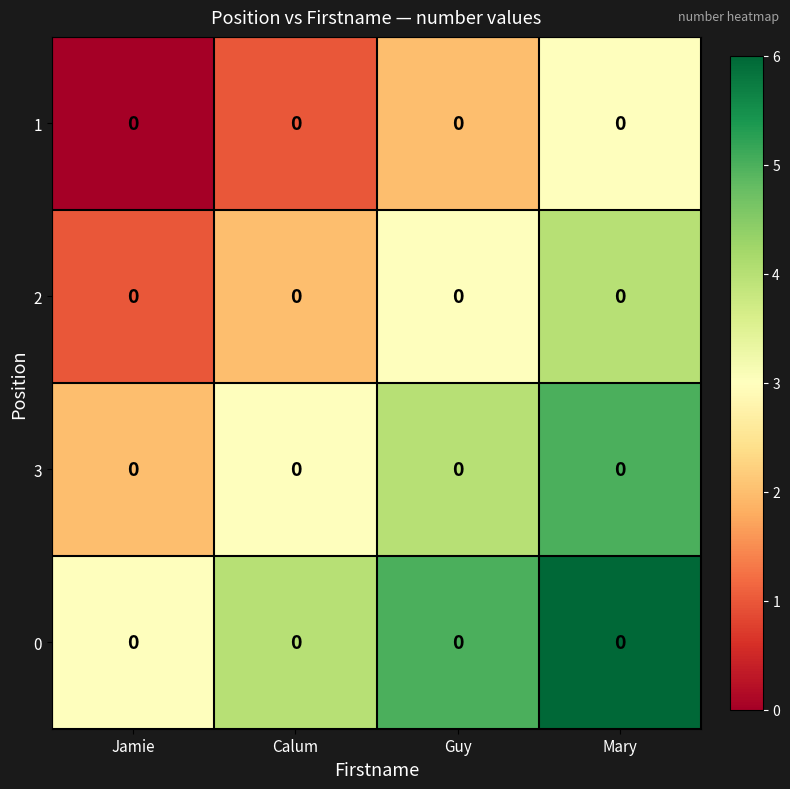

What is the difference between the highest and lowest values at Mary?

3